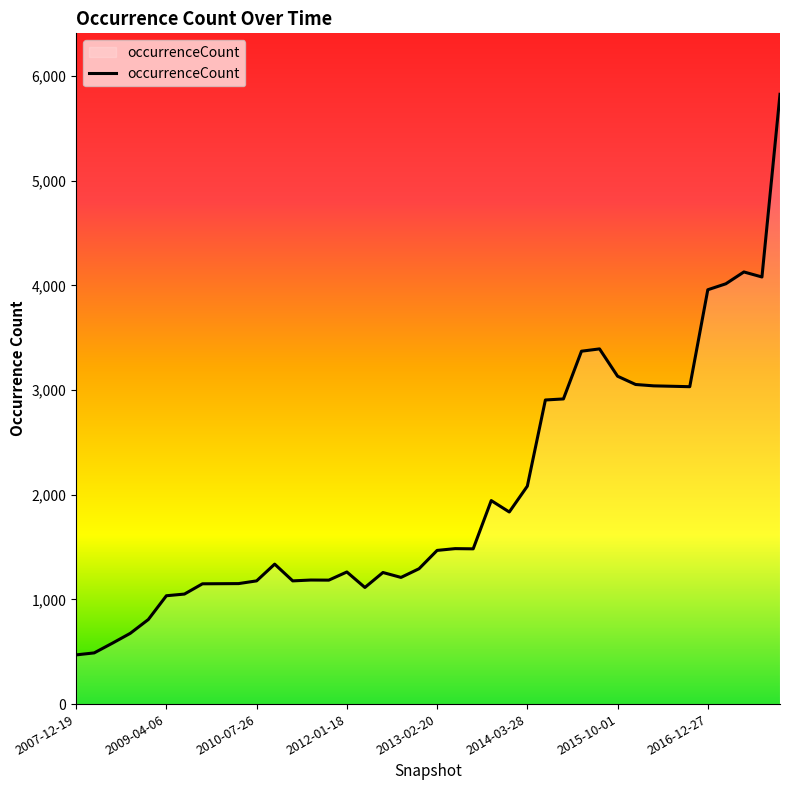

What is the difference between the maximum and minimum values?

5355